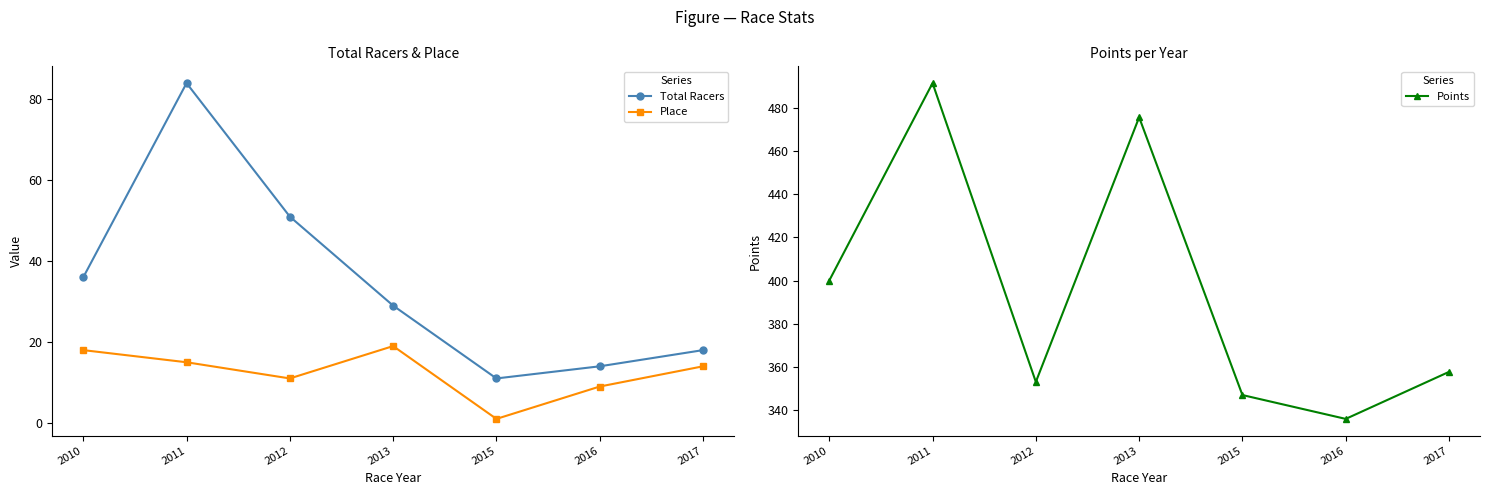

Reading right to left, extract all data points from this chart.

Total Racers: 18.0	14.0	11.0	29.0	51.0	84.0	36.0
Place: 14.0	9.0	1.0	19.0	11.0	15.0	18.0
Points: 357.7	335.9	347.0	475.6	353.1	491.4	400.0